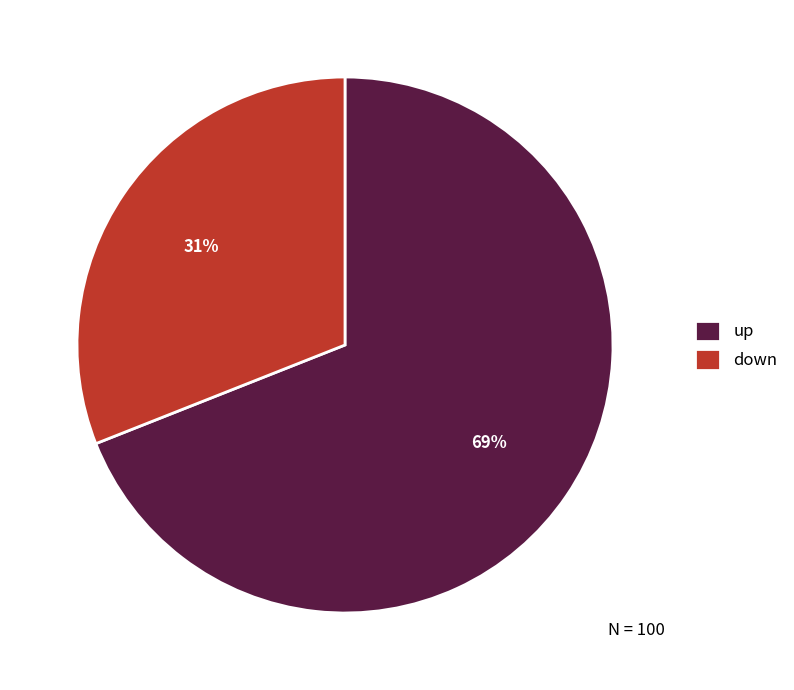

To the nearest percent, what portion does down represent?

31%